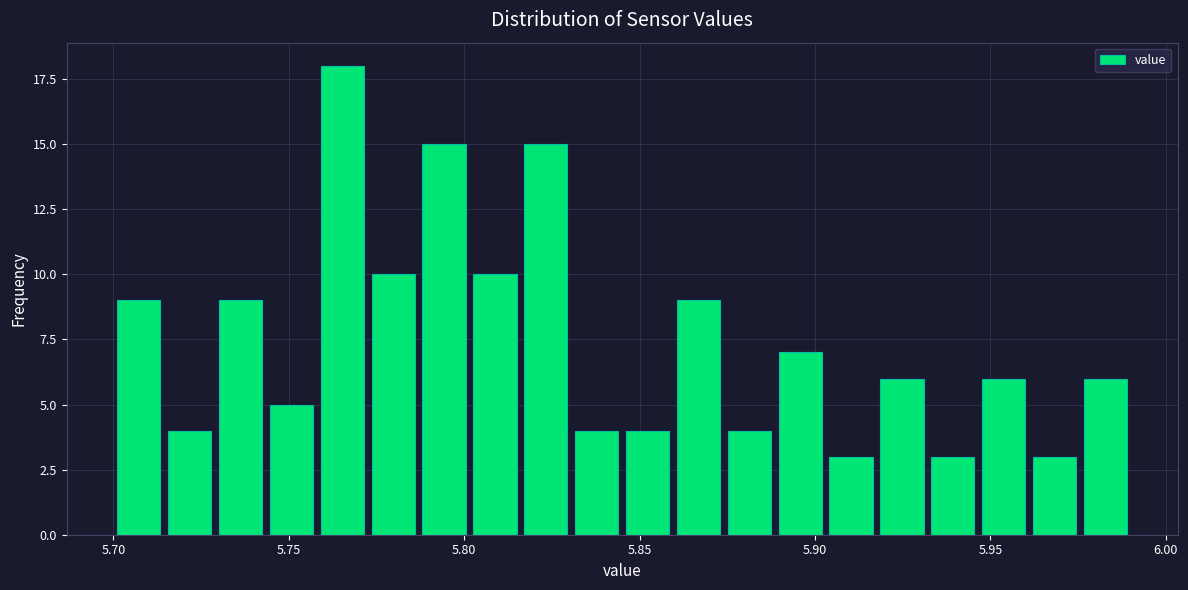

Around what value on the x-axis is the tallest bar? Give the approximate position of its centre, as read against the axis.

5.765